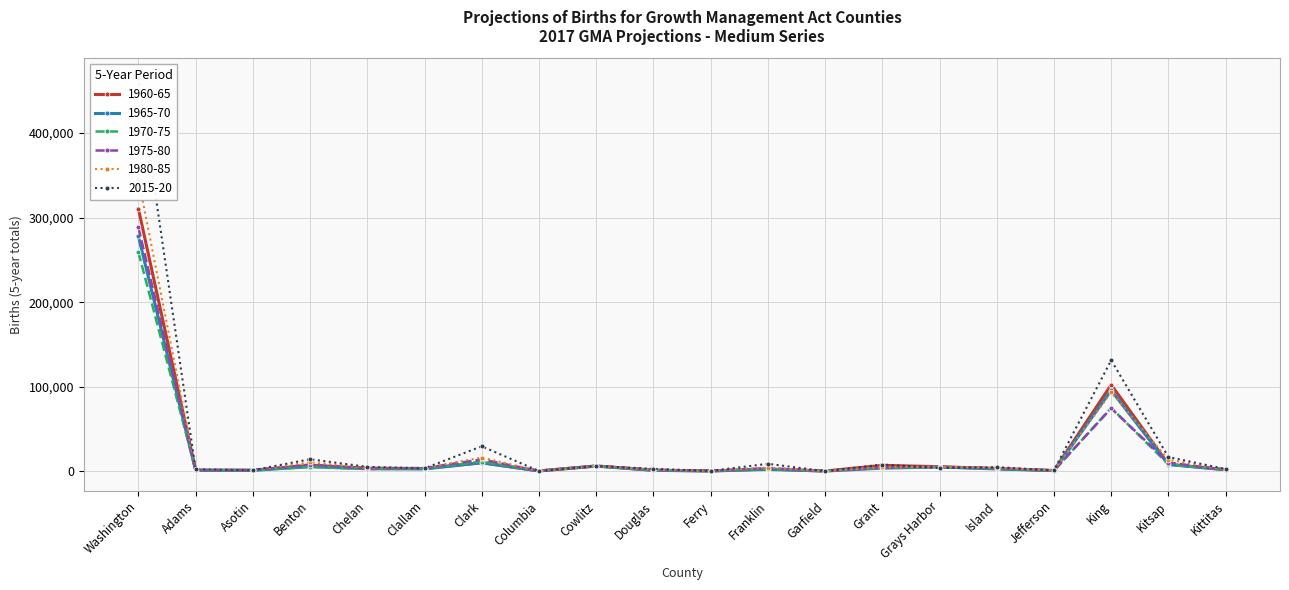

Is it true that 1965-70 equals 7961 at Kitsap?

True